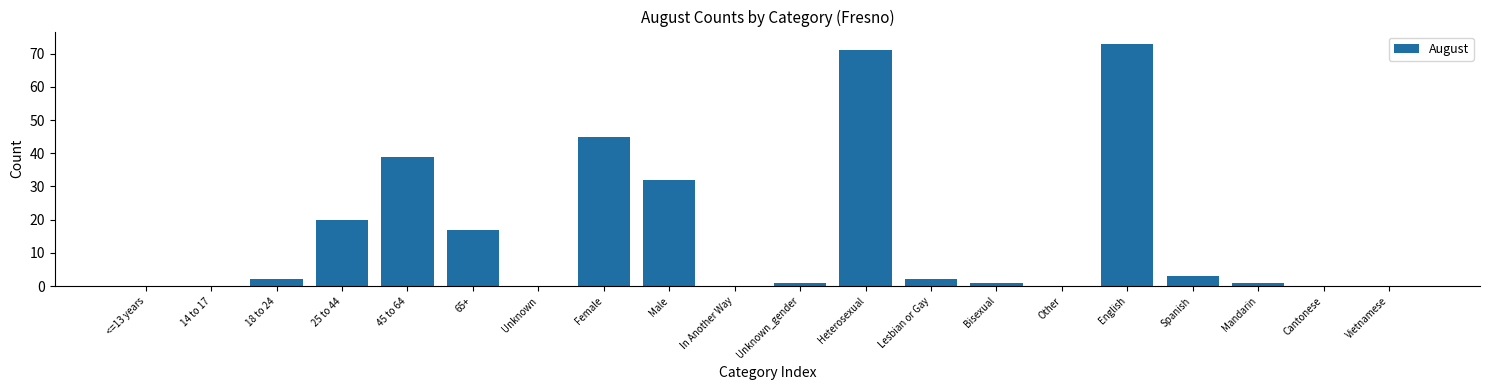

Reading left to right, extract all data points from this chart.

<=13 years=0	14 to 17=0	18 to 24=2	25 to 44=20	45 to 64=39	65+=17	Unknown=0	Female=45	Male=32	In Another Way=0	Unknown_gender=1	Heterosexual=71	Lesbian or Gay=2	Bisexual=1	Other=0	English=73	Spanish=3	Mandarin=1	Cantonese=0	Vietnamese=0